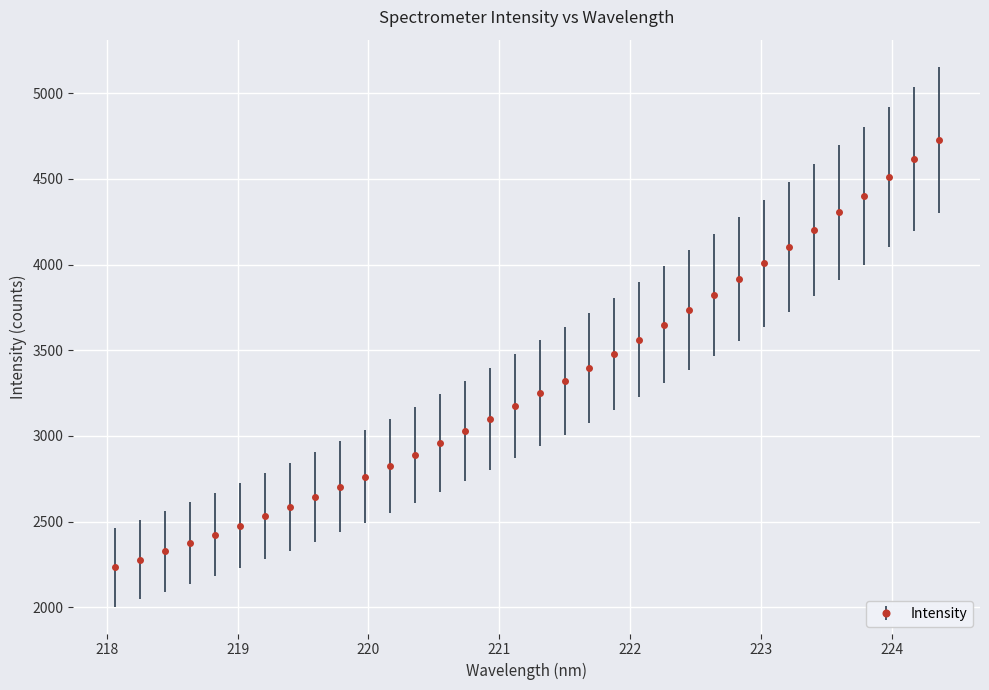

What is the value of the 9th point from the left?

2642.6